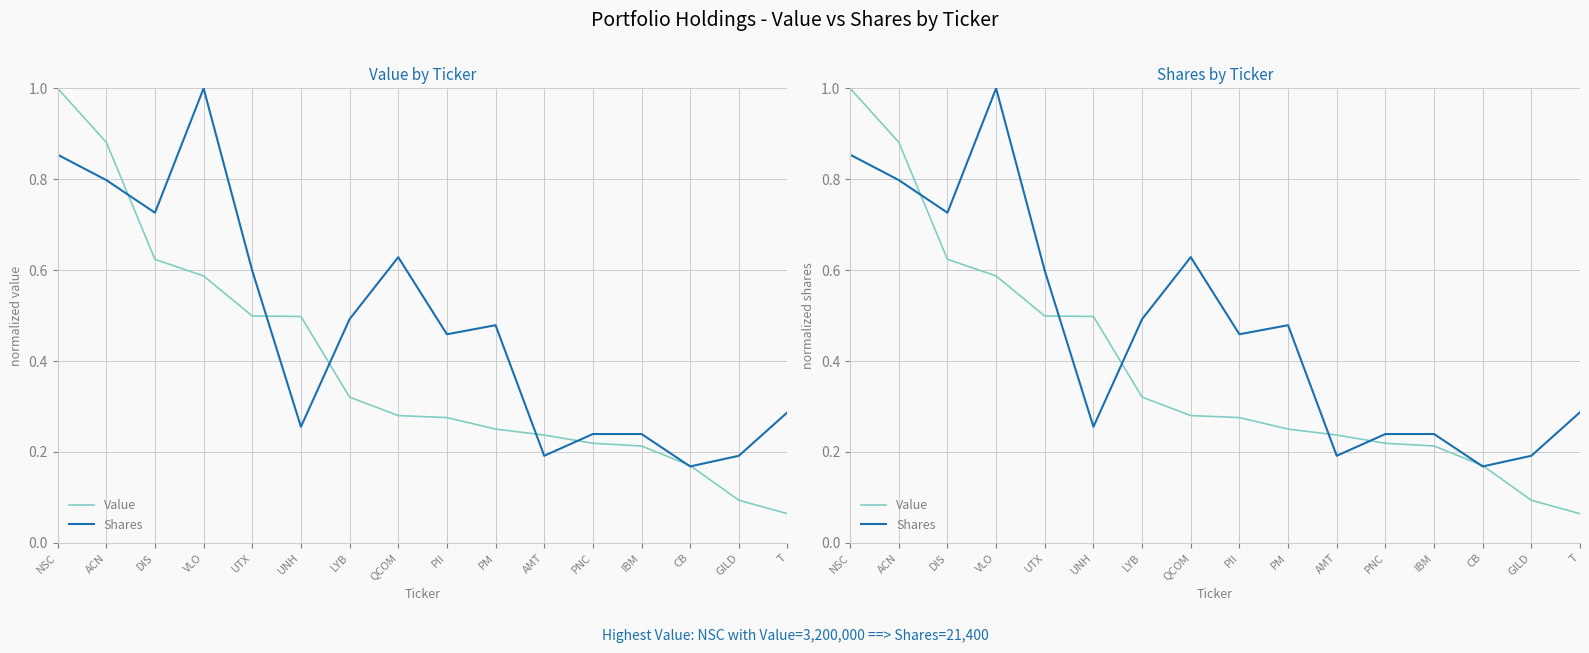

What is the total value across all series at GILD?

0.3